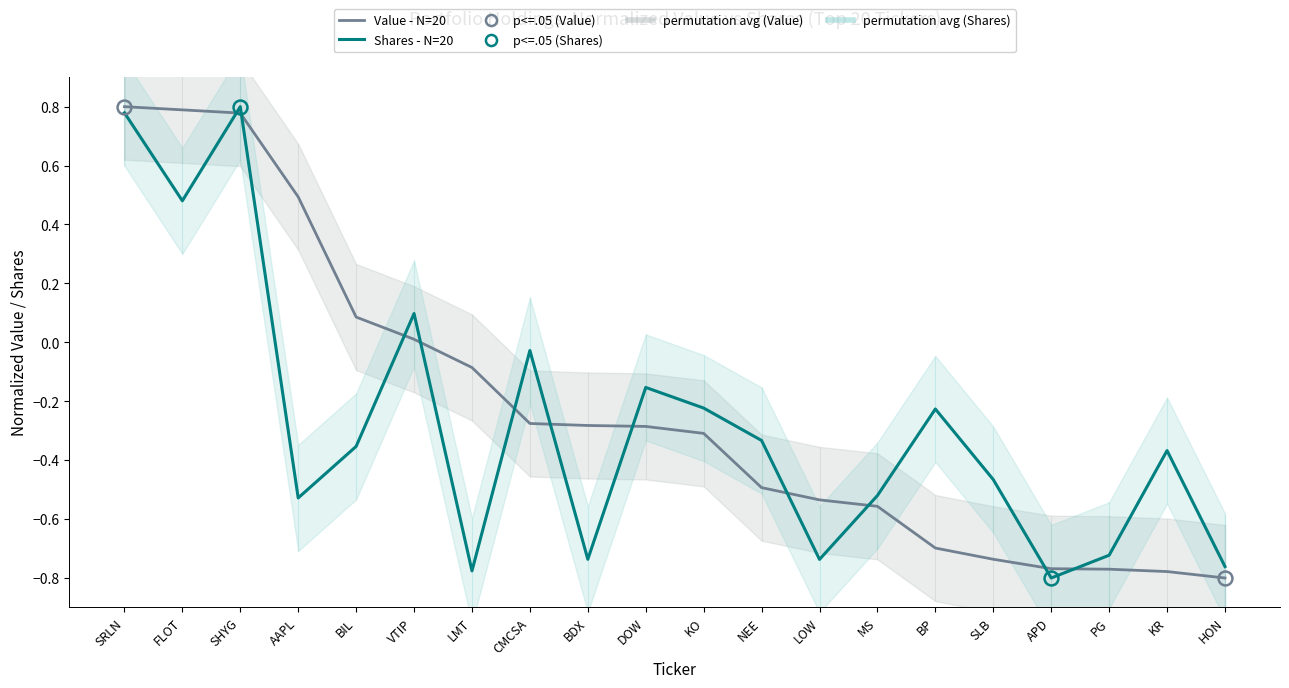

List the series in order of their peak value, highest first.

Value - N=20, Shares - N=20